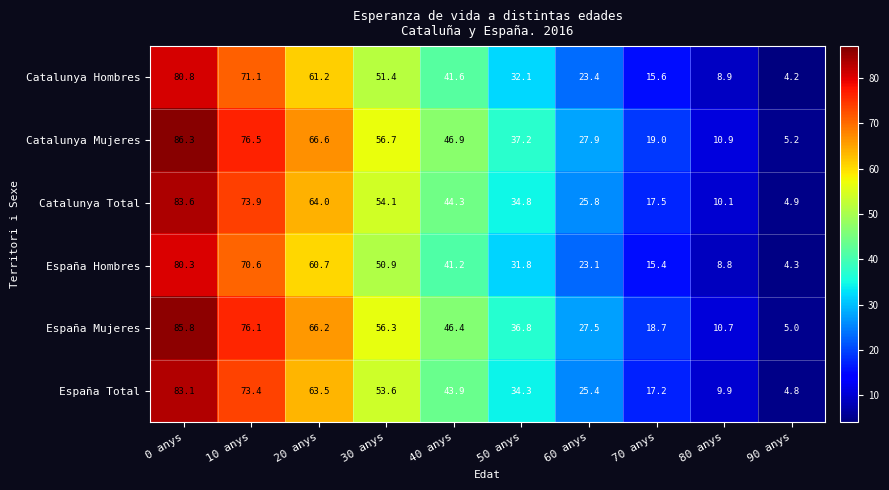

What is the difference between the maximum and minimum values in the Catalunya Total series?

78.7